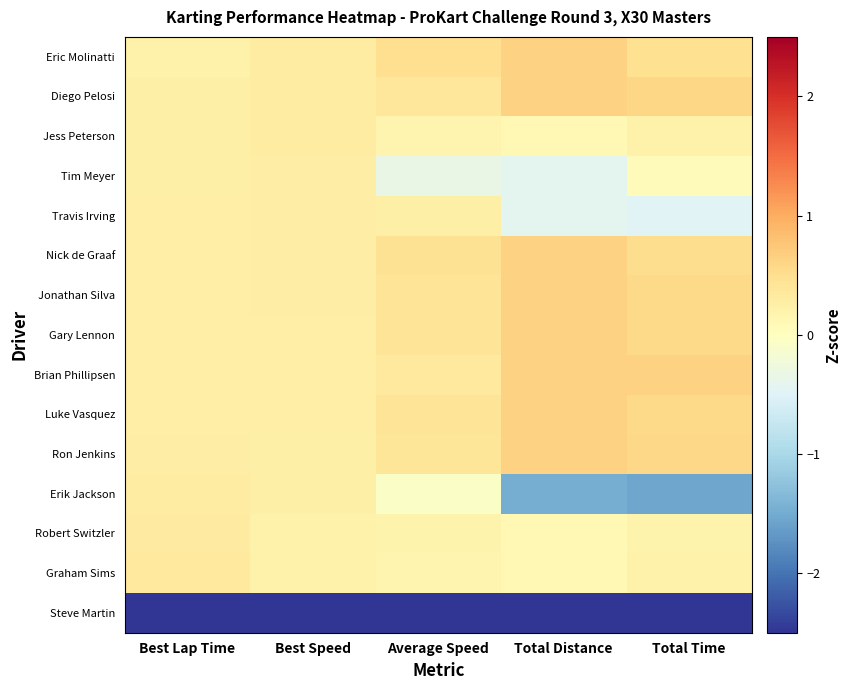

Reading right to left, what are all the values shown in this chart?

Eric Molinatti: Total Time=0.5	Total Distance=0.6	Average Speed=0.5	Best Speed=0.3	Best Lap Time=0.2
Diego Pelosi: Total Time=0.6	Total Distance=0.6	Average Speed=0.4	Best Speed=0.3	Best Lap Time=0.2
Jess Peterson: Total Time=0.2	Total Distance=0.1	Average Speed=0.2	Best Speed=0.3	Best Lap Time=0.2
Tim Meyer: Total Time=0.1	Total Distance=-0.4	Average Speed=-0.3	Best Speed=0.3	Best Lap Time=0.2
Travis Irving: Total Time=-0.5	Total Distance=-0.4	Average Speed=0.2	Best Speed=0.3	Best Lap Time=0.3
Nick de Graaf: Total Time=0.5	Total Distance=0.6	Average Speed=0.5	Best Speed=0.3	Best Lap Time=0.3
Jonathan Silva: Total Time=0.6	Total Distance=0.6	Average Speed=0.4	Best Speed=0.3	Best Lap Time=0.3
Gary Lennon: Total Time=0.6	Total Distance=0.6	Average Speed=0.4	Best Speed=0.3	Best Lap Time=0.3
Brian Phillipsen: Total Time=0.6	Total Distance=0.6	Average Speed=0.3	Best Speed=0.3	Best Lap Time=0.3
Luke Vasquez: Total Time=0.6	Total Distance=0.6	Average Speed=0.4	Best Speed=0.3	Best Lap Time=0.3
Ron Jenkins: Total Time=0.6	Total Distance=0.6	Average Speed=0.4	Best Speed=0.2	Best Lap Time=0.3
Erik Jackson: Total Time=-1.5	Total Distance=-1.5	Average Speed=-0.1	Best Speed=0.2	Best Lap Time=0.3
Robert Switzler: Total Time=0.2	Total Distance=0.1	Average Speed=0.2	Best Speed=0.2	Best Lap Time=0.3
Graham Sims: Total Time=0.2	Total Distance=0.1	Average Speed=0.2	Best Speed=0.2	Best Lap Time=0.3
Steve Martin: Total Time=-3.1	Total Distance=-3.0	Average Speed=-3.7	Best Speed=-3.7	Best Lap Time=-3.7